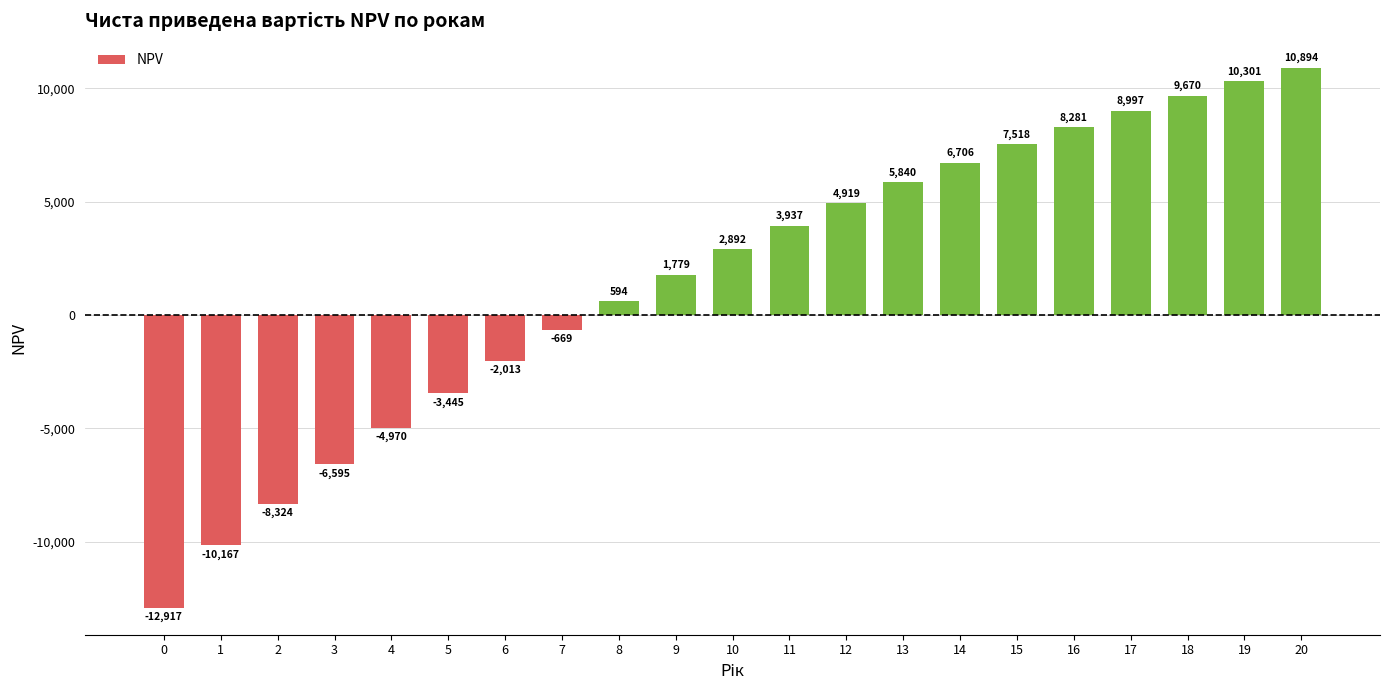

What is the difference between the values at 14 and 15?

812.4